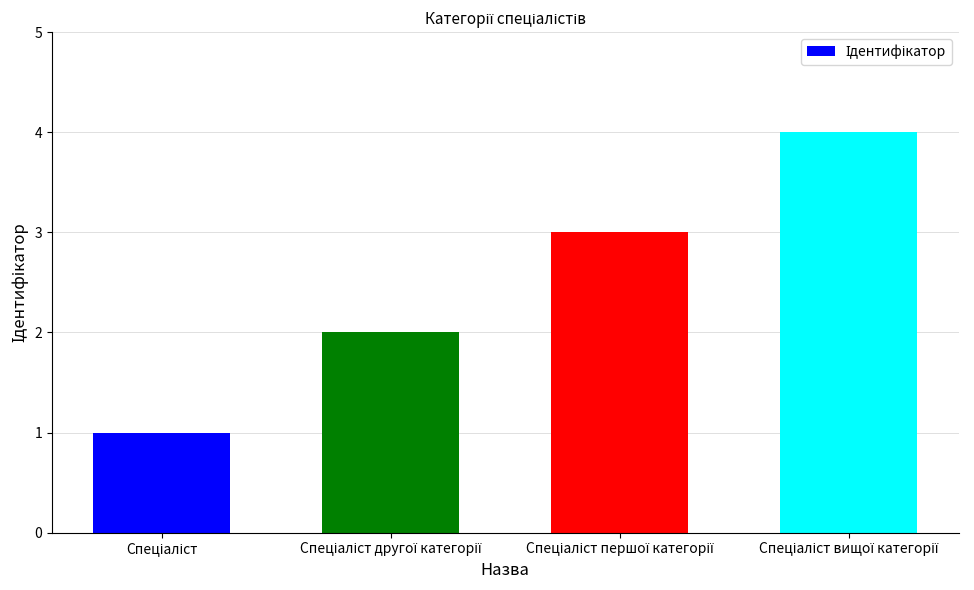

Count the number of categories in the chart.

4